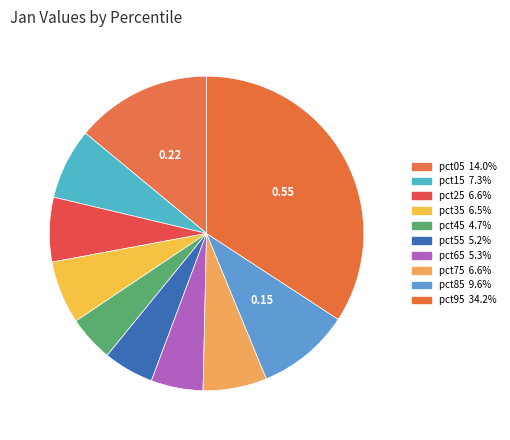

Count the number of slices in the pie.

10